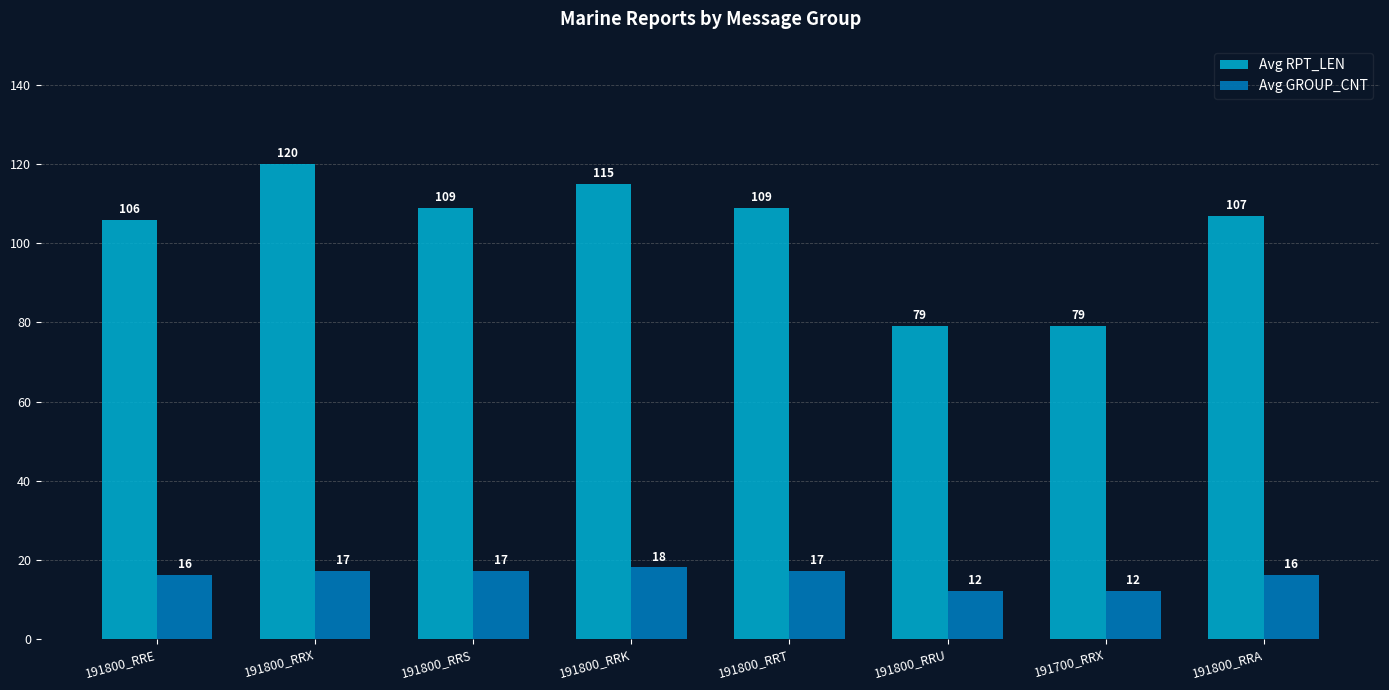

Reading left to right, what are all the values shown in this chart?

Avg RPT_LEN: 191800_RRE=106	191800_RRX=120	191800_RRS=109	191800_RRK=115	191800_RRT=109	191800_RRU=79	191700_RRX=79	191800_RRA=107
Avg GROUP_CNT: 191800_RRE=16	191800_RRX=17	191800_RRS=17	191800_RRK=18	191800_RRT=17	191800_RRU=12	191700_RRX=12	191800_RRA=16